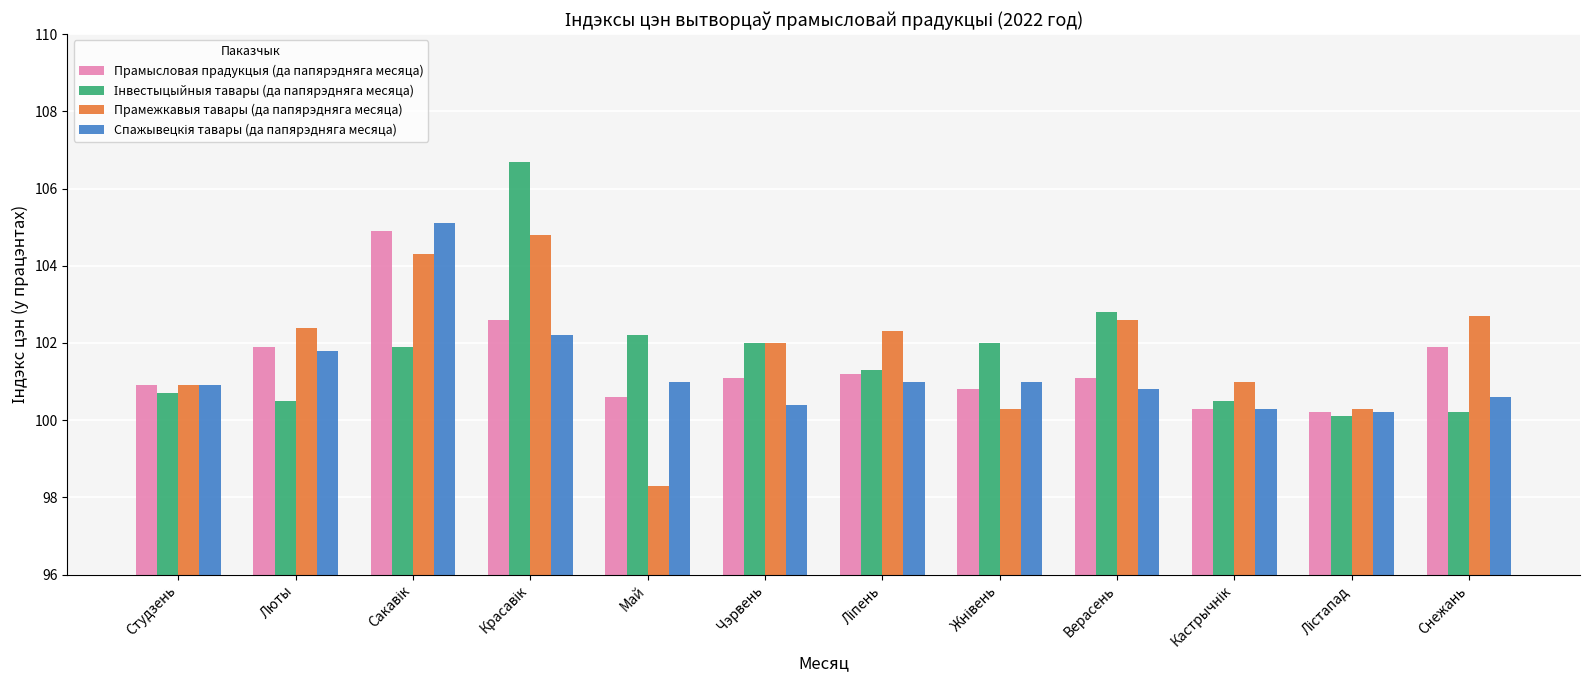

Read the Прамежкавыя тавары (да папярэдняга месяца) value at Студзень.

100.9